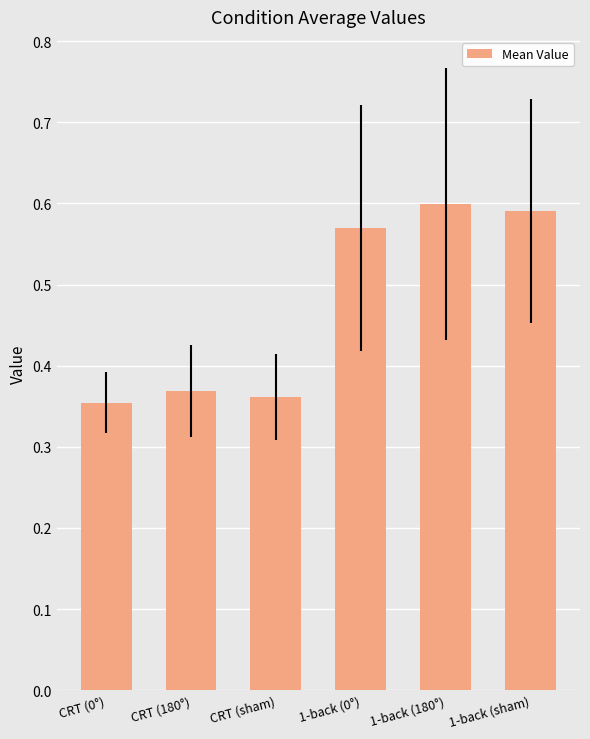

The chart shows a value of 0.2 at 1-back (sham). True or false?

False